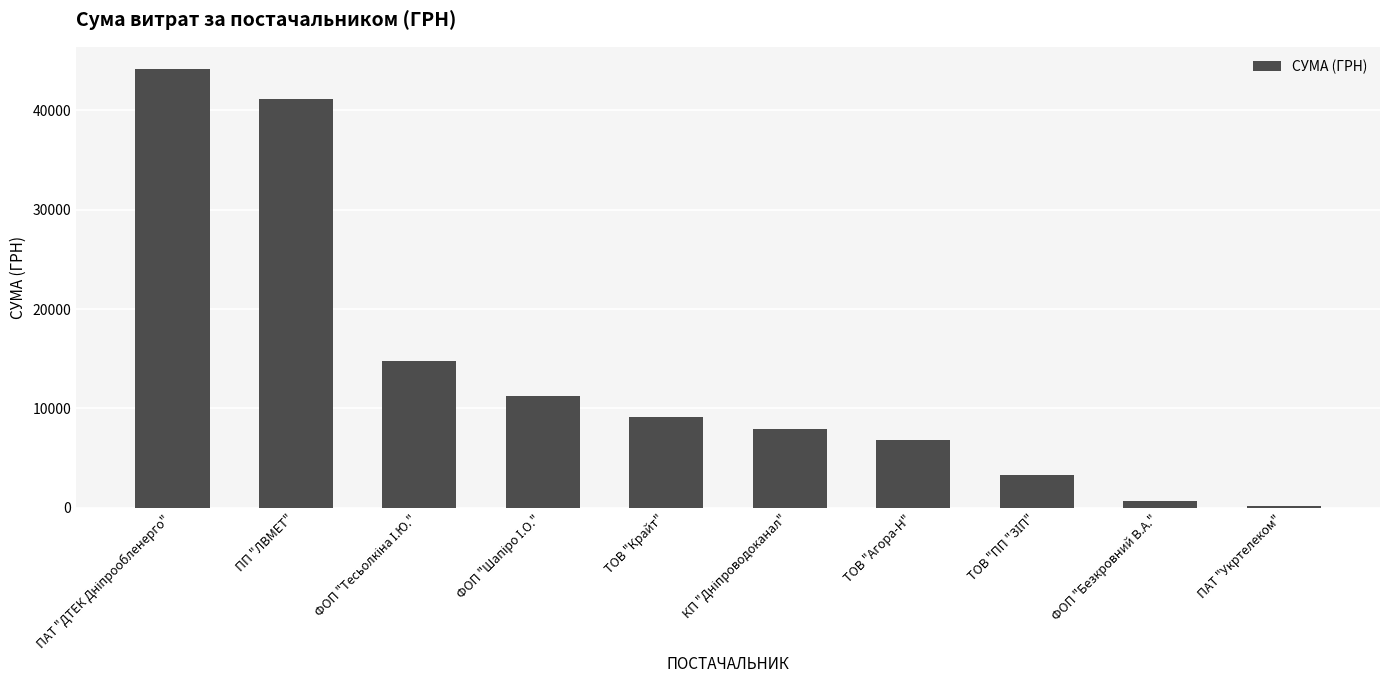

The chart shows a value of 9973.2 at ТОВ "Агора-Н". True or false?

False